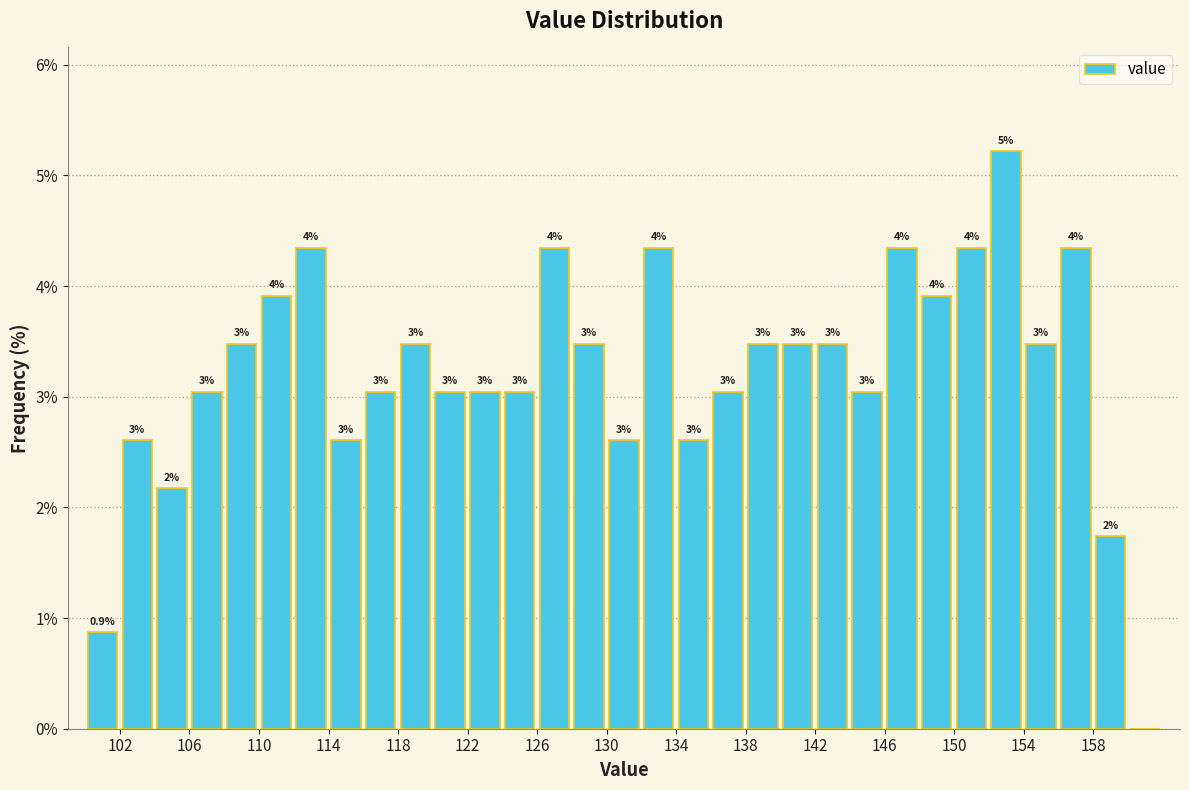

Over which range of the x-axis is the bar tallest?

152 to 154